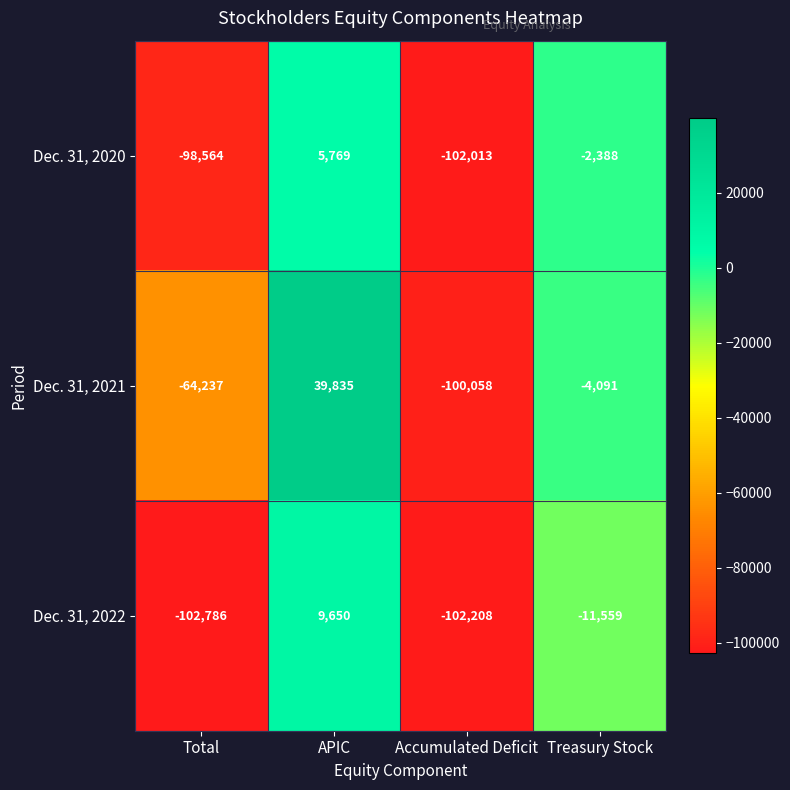

How many categories are shown in the chart?

4